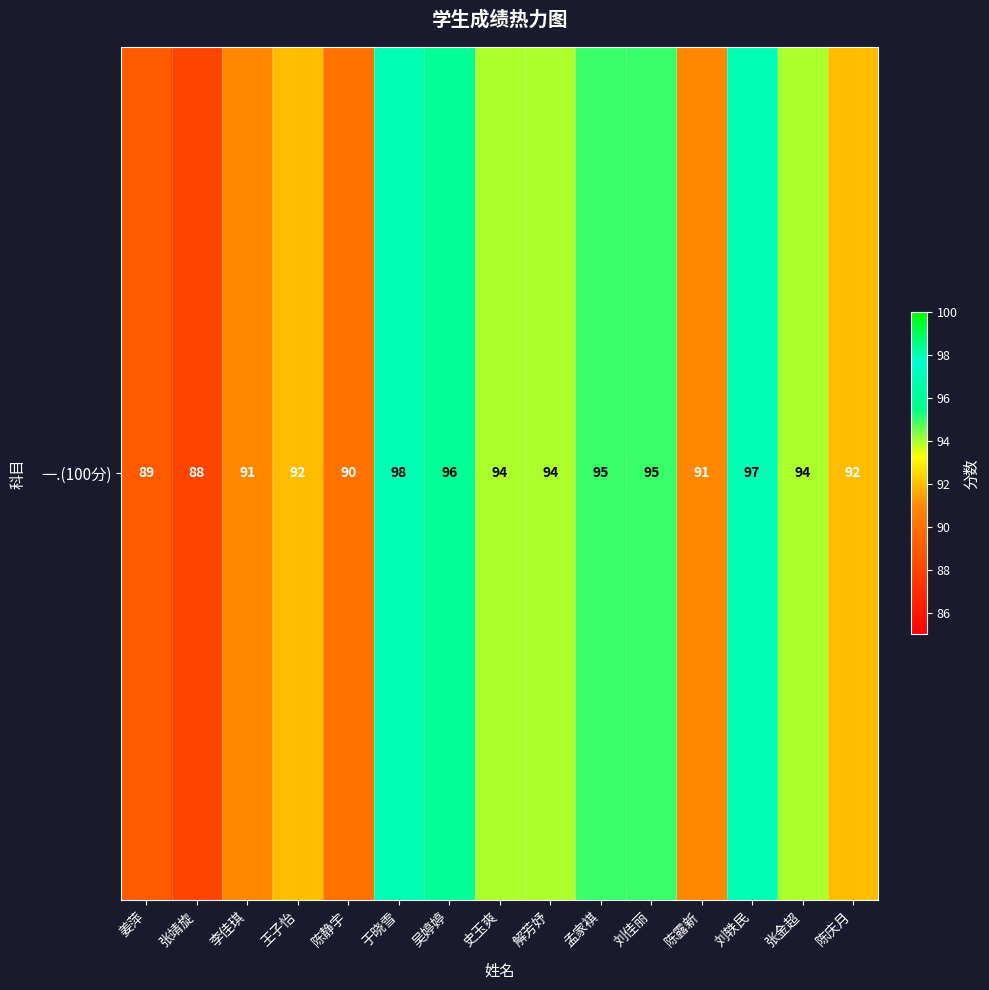

At which label is the value closest to 93?

王子怡